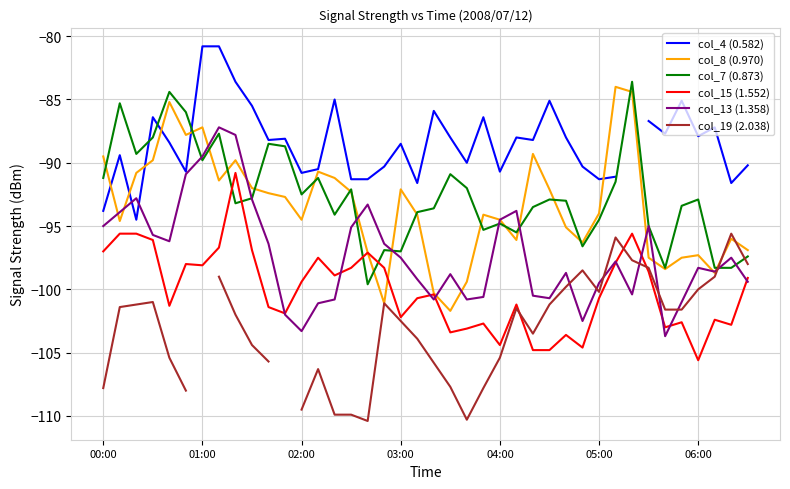

What is the minimum value for col_8 (0.970)?

-101.7